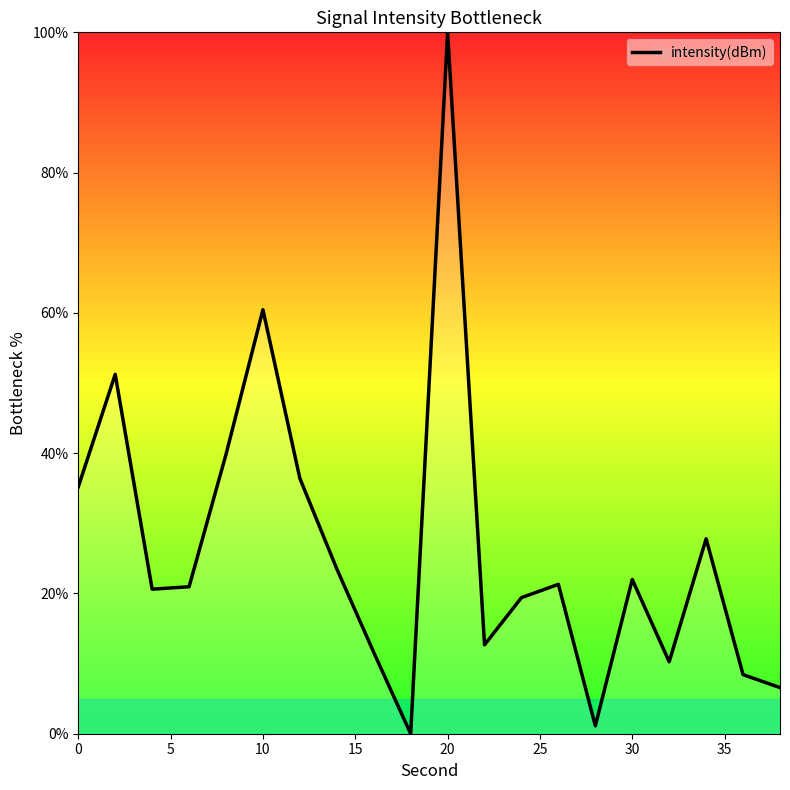

What is the difference between the maximum and minimum values?

100.0